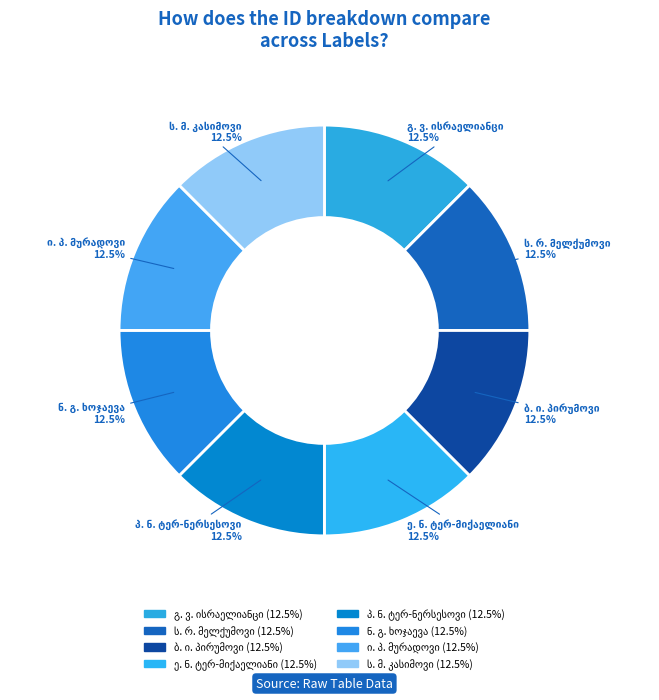

Rank the categories by value from highest to lowest.

ს. რ. მელქუმოვი, პ. ნ. ტერ-ნერსესოვი, ე. ნ. ტერ-მიქაელიანი, ბ. ი. პირუმოვი, ნ. გ. ხოჯაევა, გ. ვ. ისრაელიანცი, ს. მ. კასიმოვი, ი. პ. მურადოვი